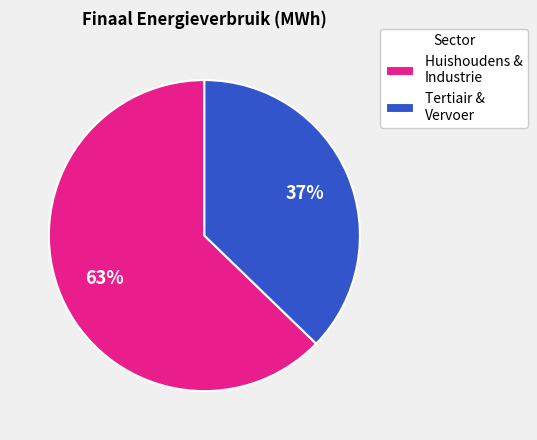

Which slice is the smallest?

Tertiair & Vervoer